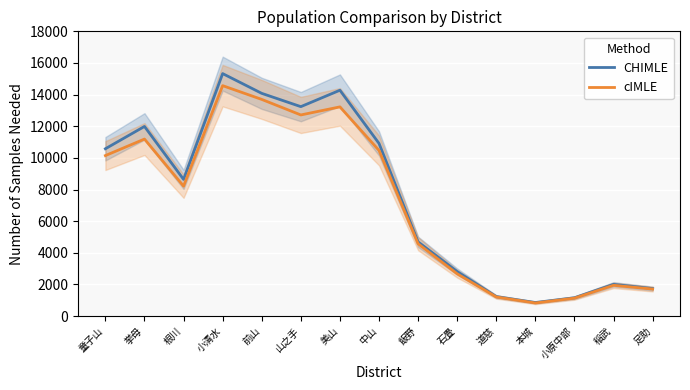

Between 飯野 and 稲武, which series saw the biggest shift?

CHIMLE